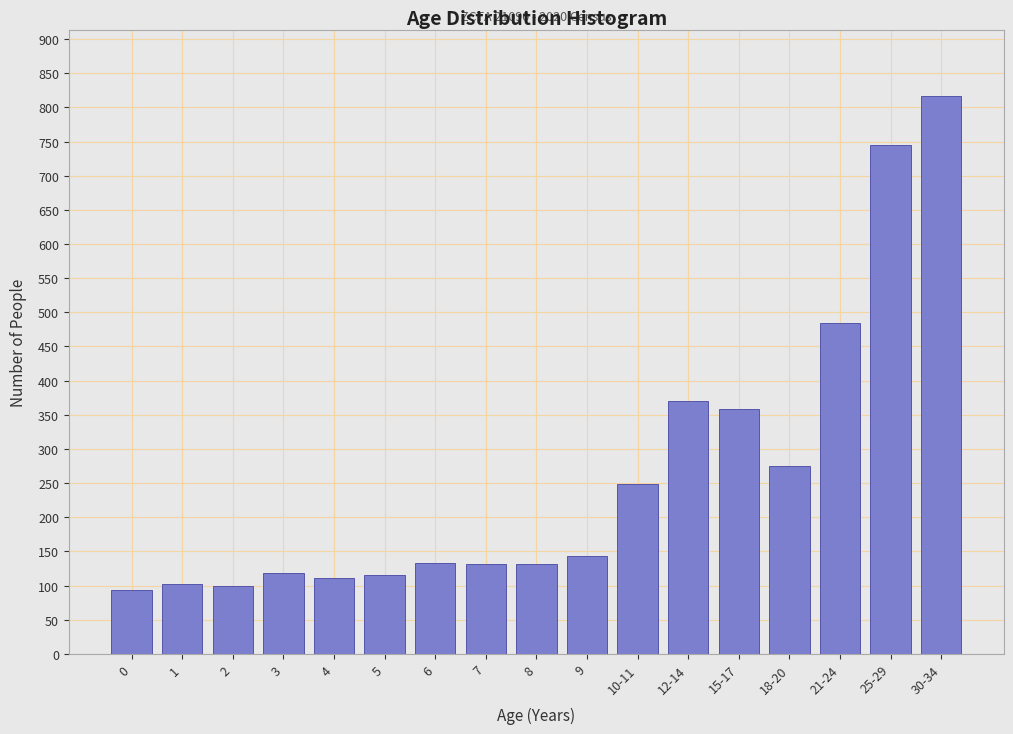

Which has a higher value, 2 or 21-24?

21-24